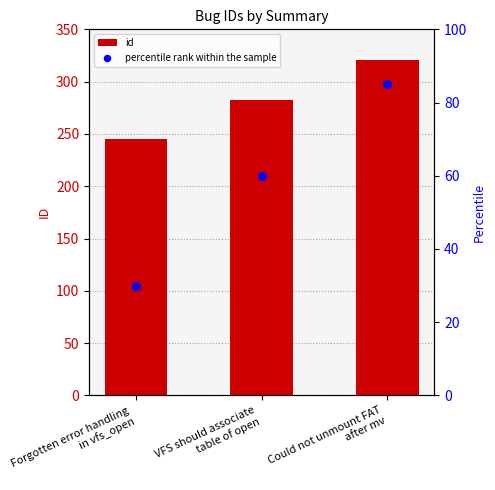

At which category is the sum across all series the highest?

Could not unmount FAT
after mv